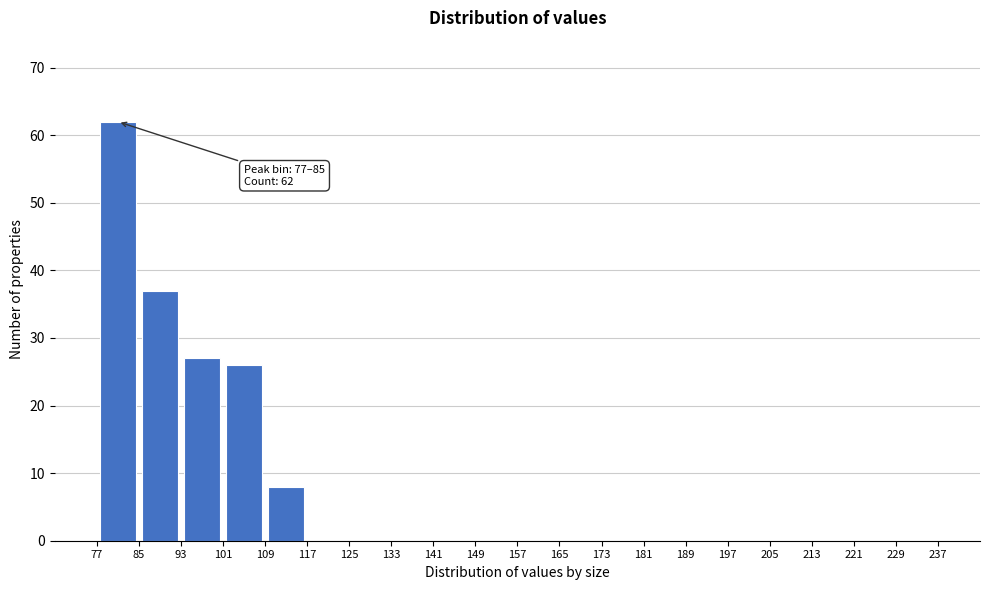

Over which range of the x-axis is the bar tallest?

77 to 85